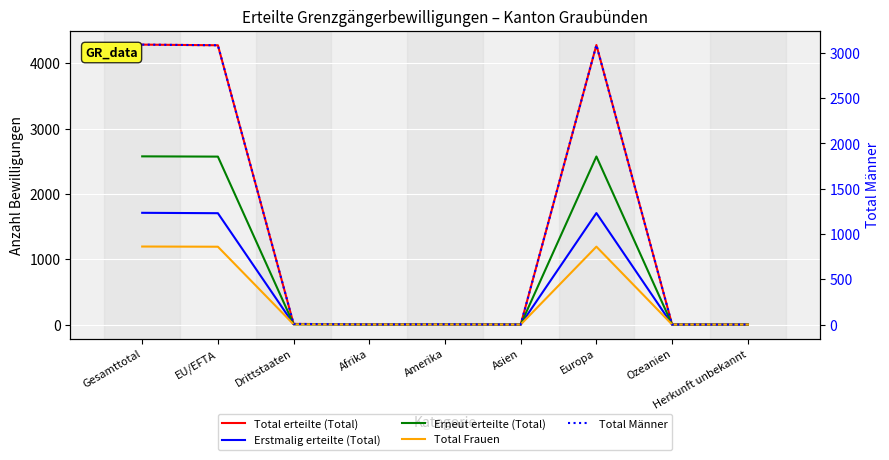

The Total Frauen series shows 1 at Amerika. True or false?

True